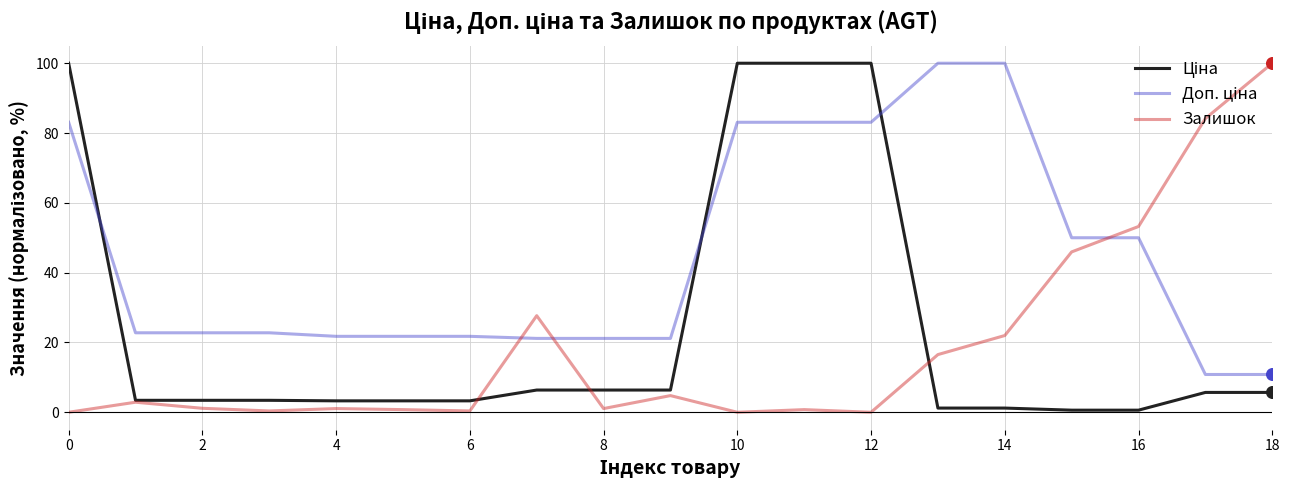

Which series has the largest total across all categories?

Доп. ціна